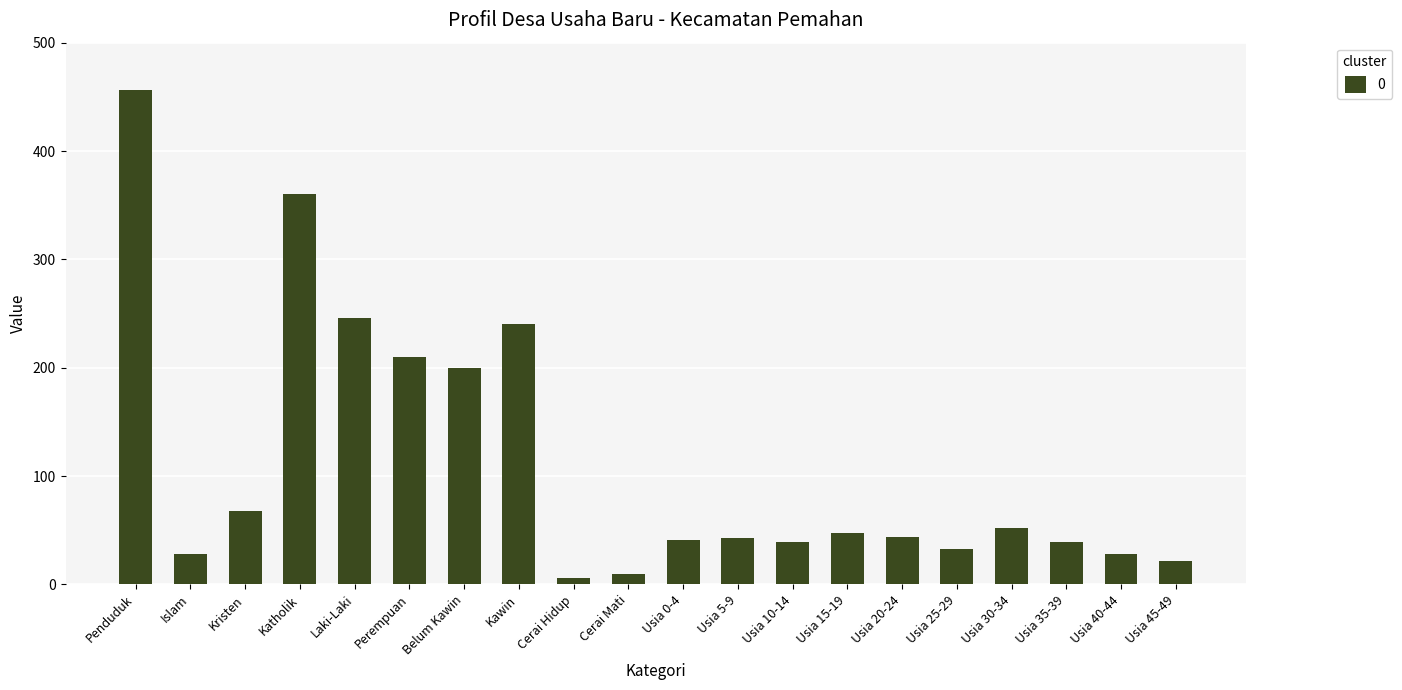

What is the change in value from Kawin to Usia 20-24?

-196